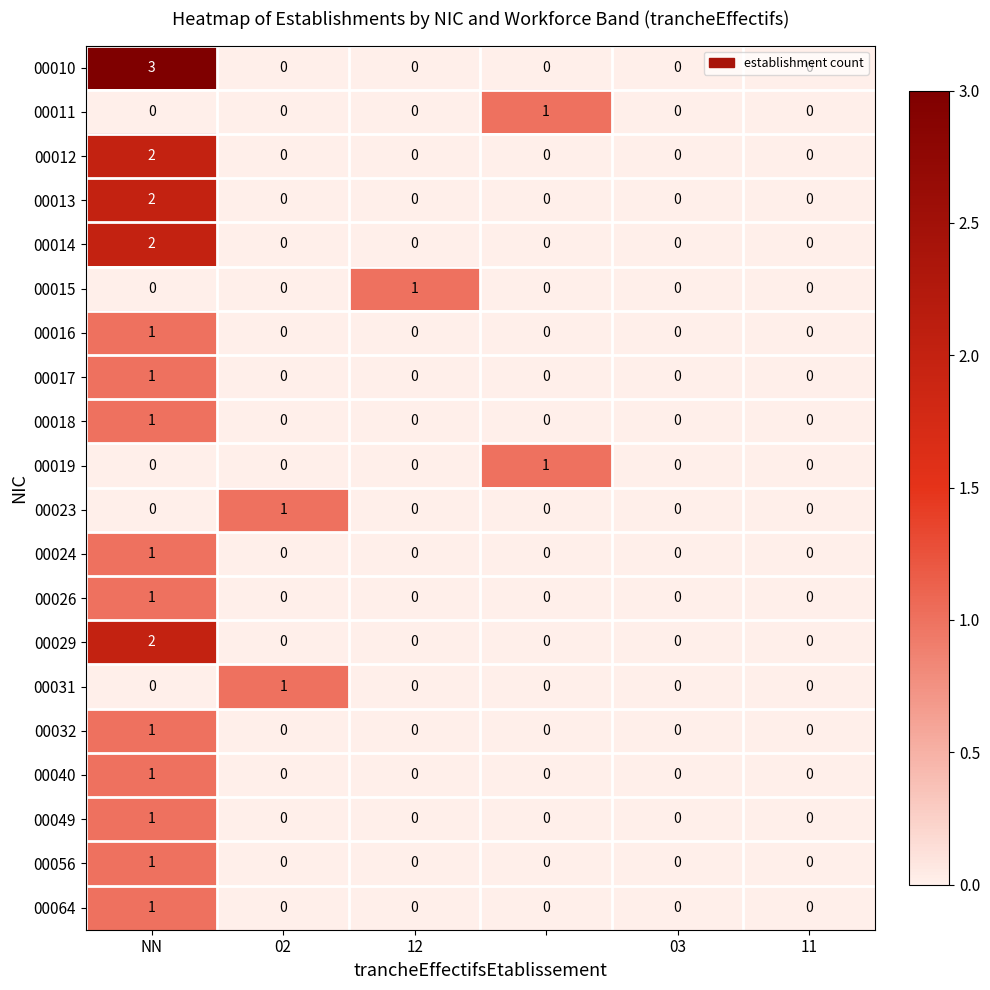

Which series has the largest total across all categories?

00010